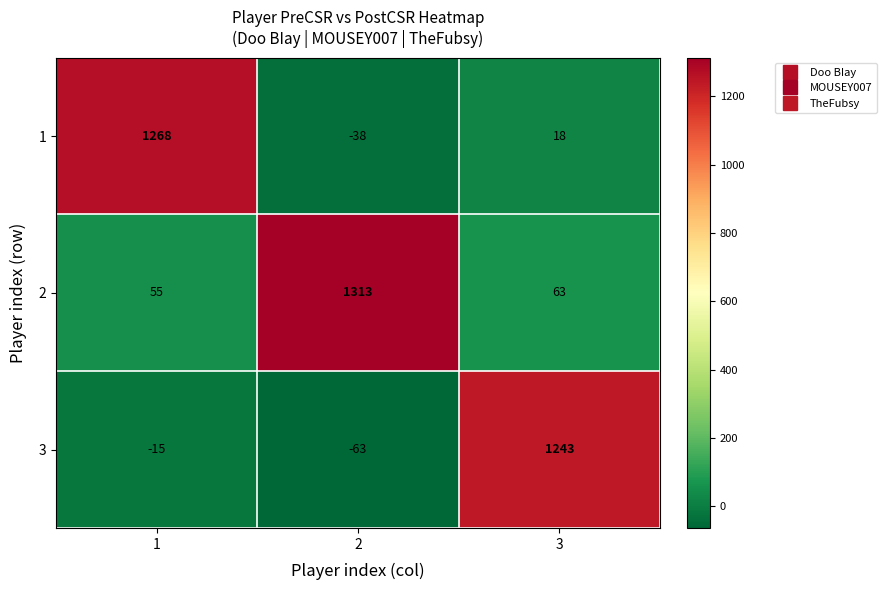

Read the 2 value at 2.

1313